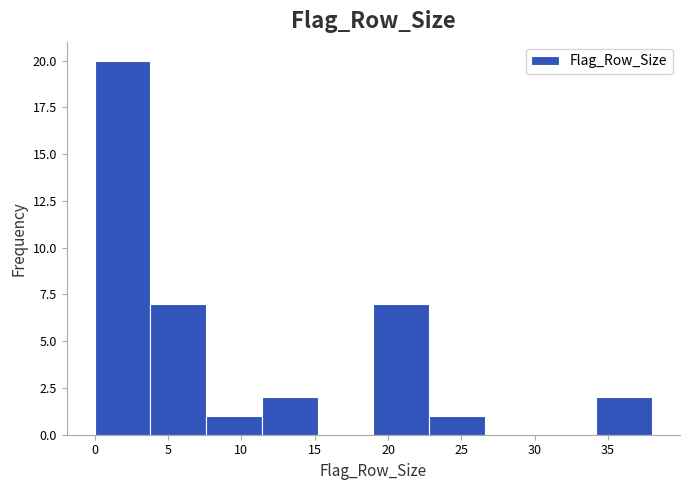

Which range on the x-axis has the tallest bar?

0.0 to 3.8